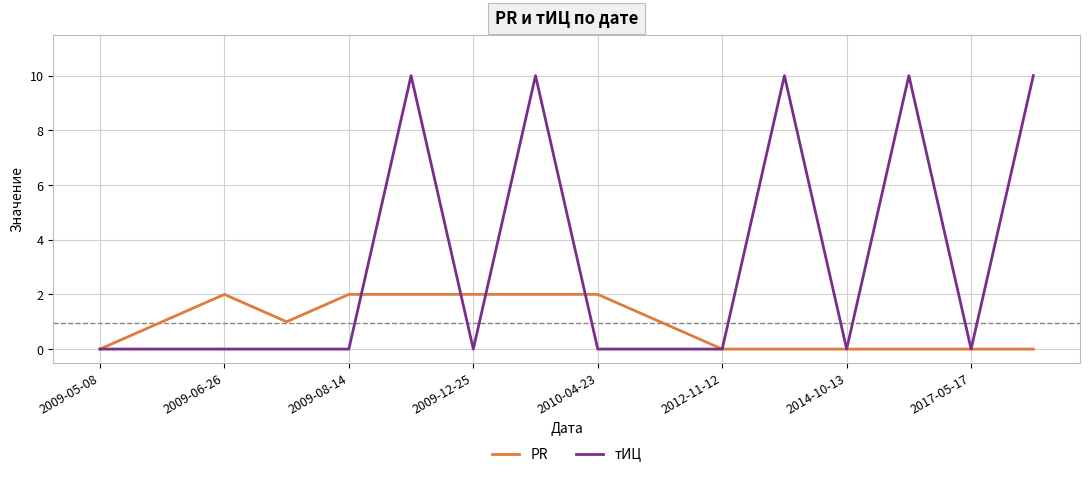

Count the PR values in the range 0 to 2.

16